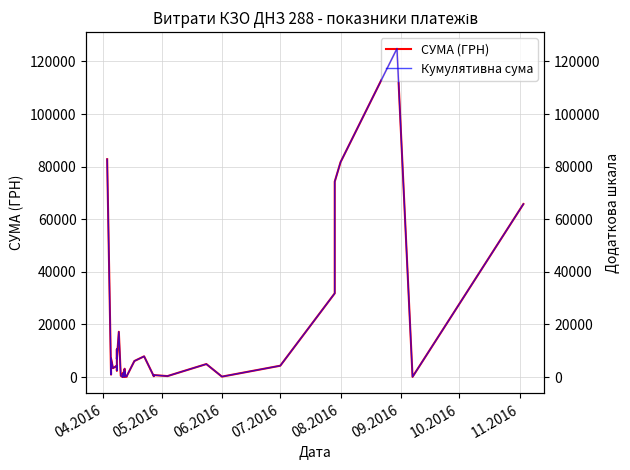

At how many categories does at least one series exceed 68594?

4